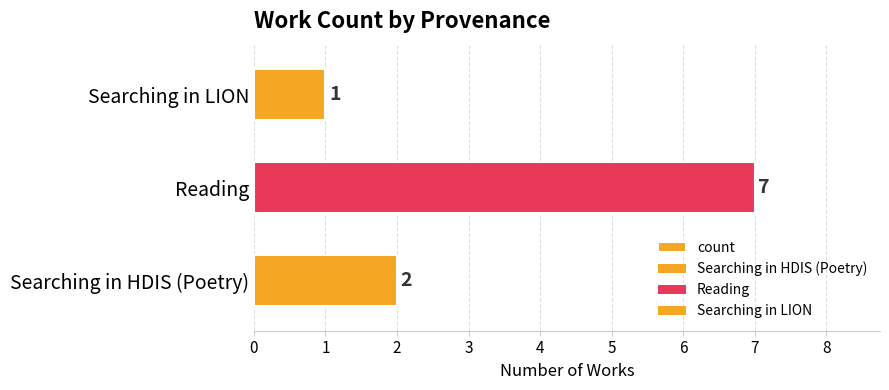

Count the values in the range 1 to 7.

3